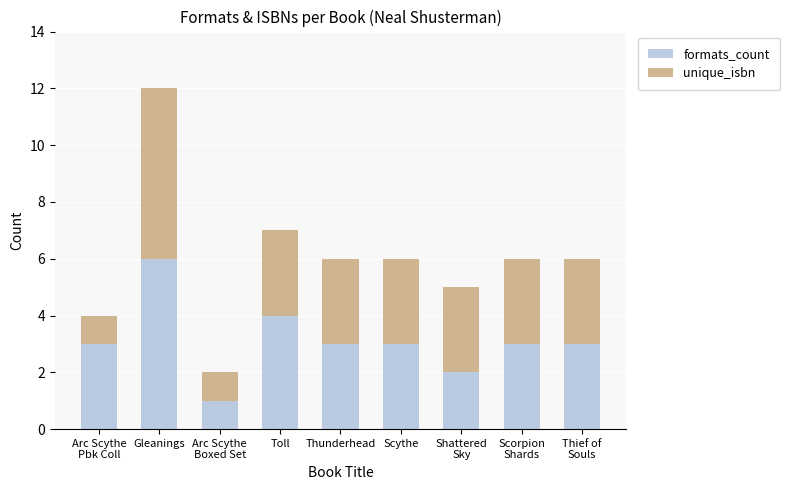

What is the sum of the formats_count values at Shattered
Sky and Scorpion
Shards?

5